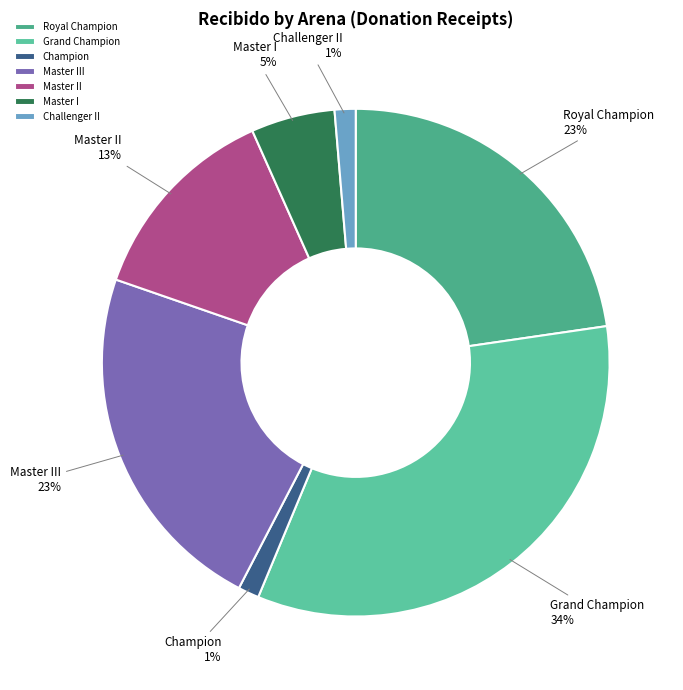

To the nearest percent, what percentage of the pie is Champion?

1%